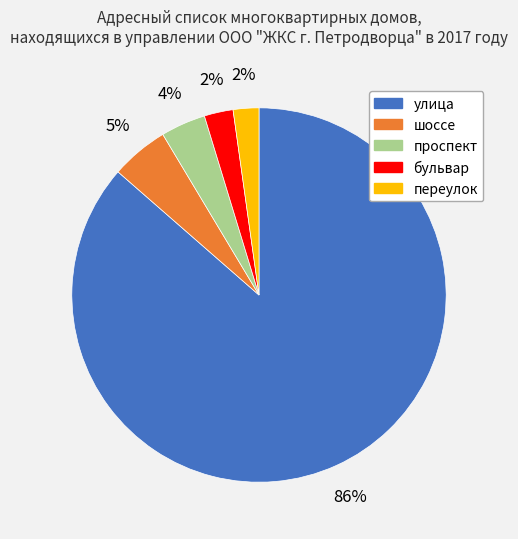

True or false: шоссе accounts for 5% of the total.

True